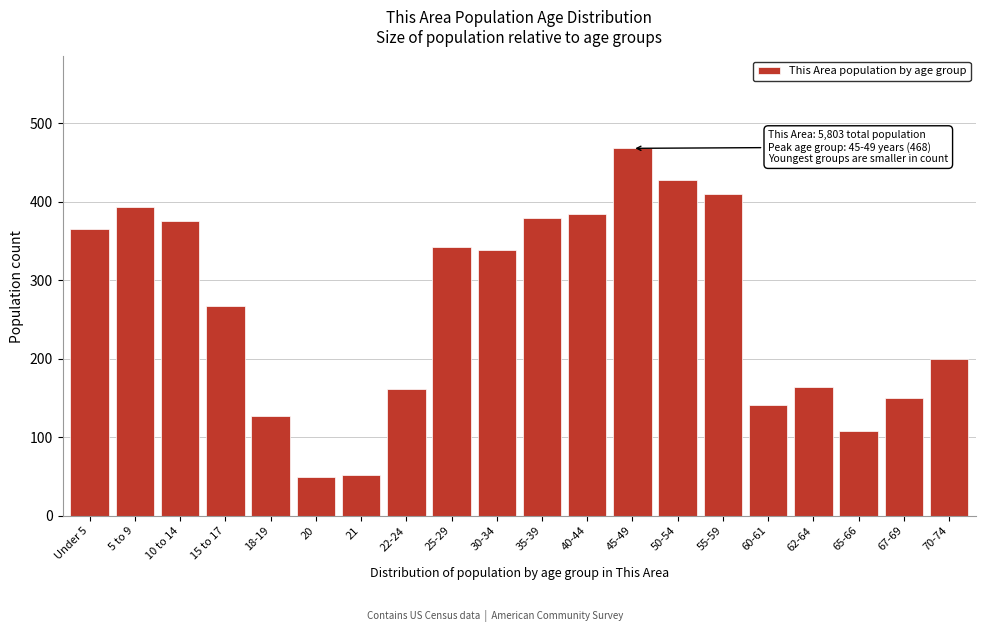

Which category has the highest value across all series?

45-49